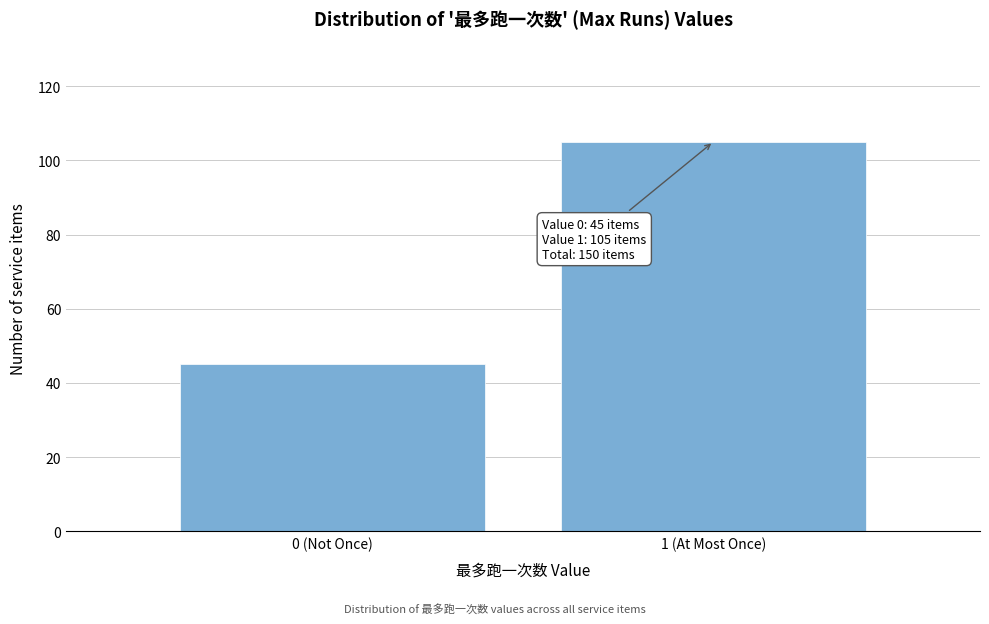

Reading left to right, transcribe all the data shown in this chart.

45	105